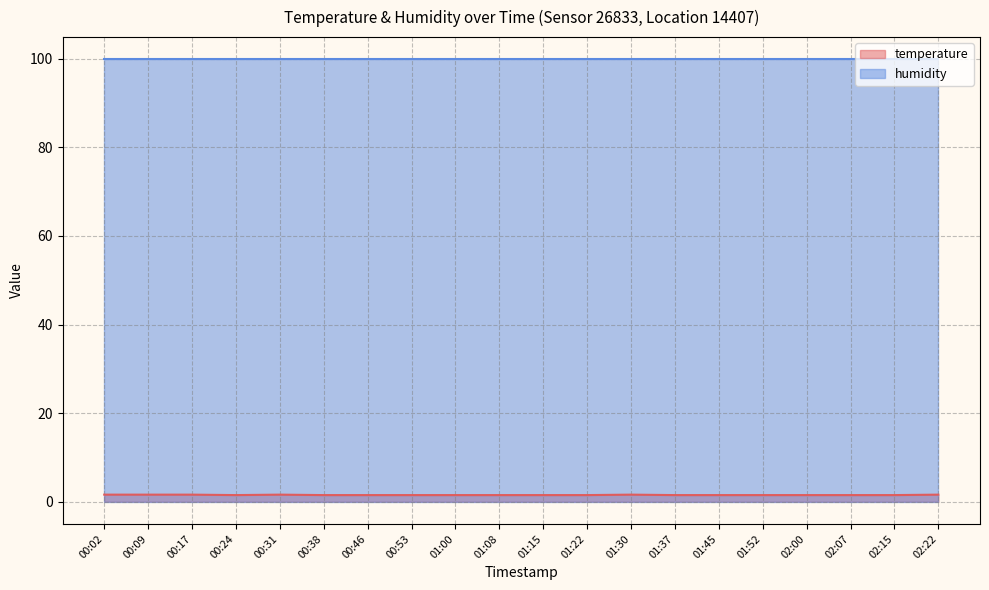

Where is the first local maximum?

00:31